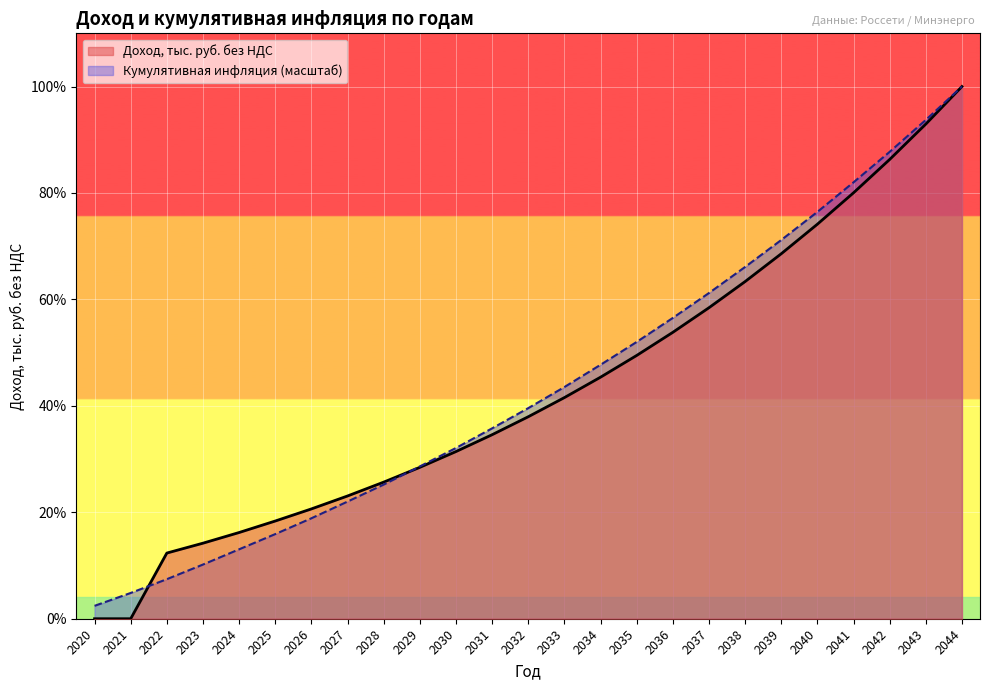

What is the total value across all series at 2037?

1358319.5